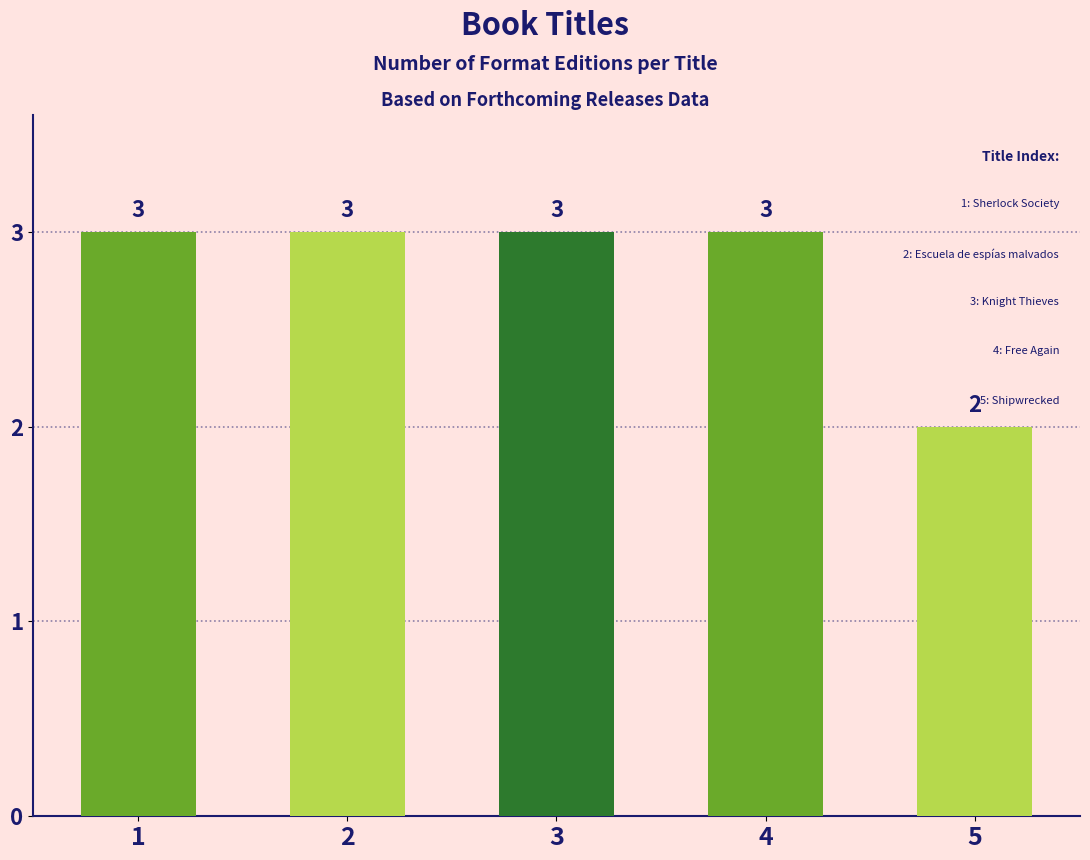

What is the difference between the values at 5 and 1?

1